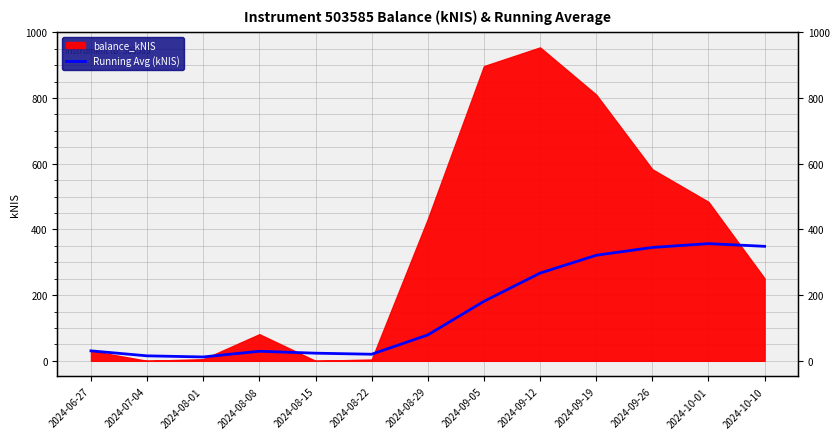

Which label corresponds to the smallest value in the chart?

2024-08-01